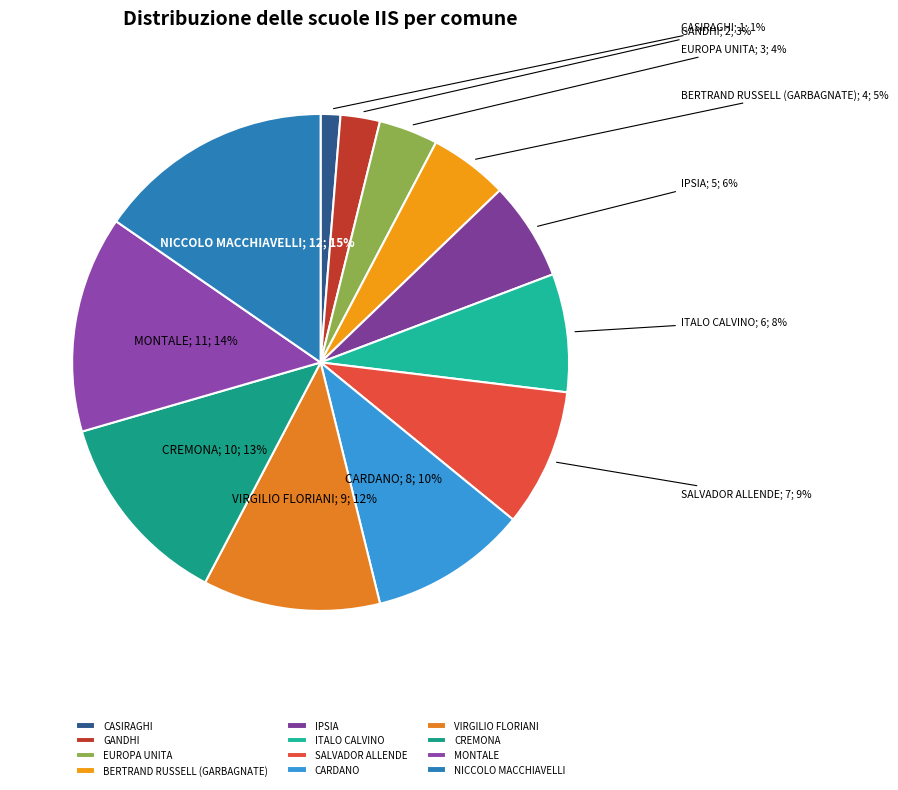

How many segments does this pie chart have?

12